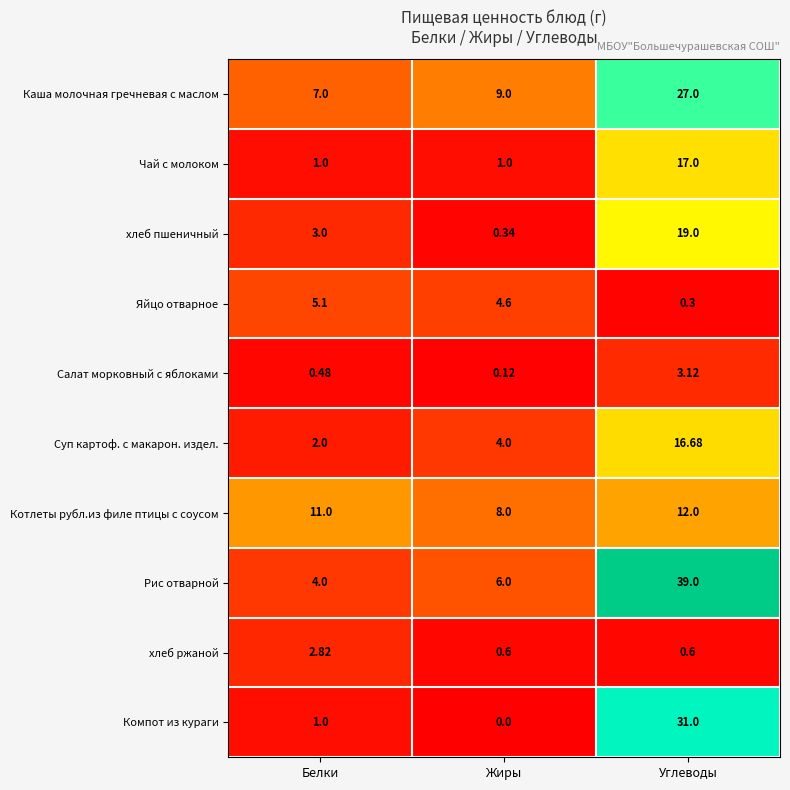

At which category is the sum across all series the highest?

Углеводы